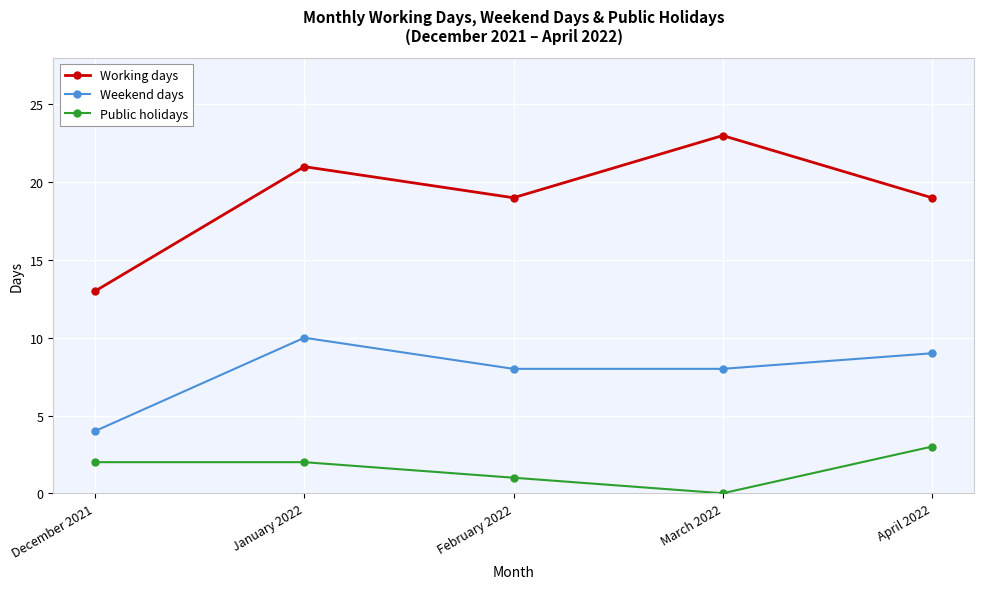

Which series has the largest range (max minus min)?

Working days